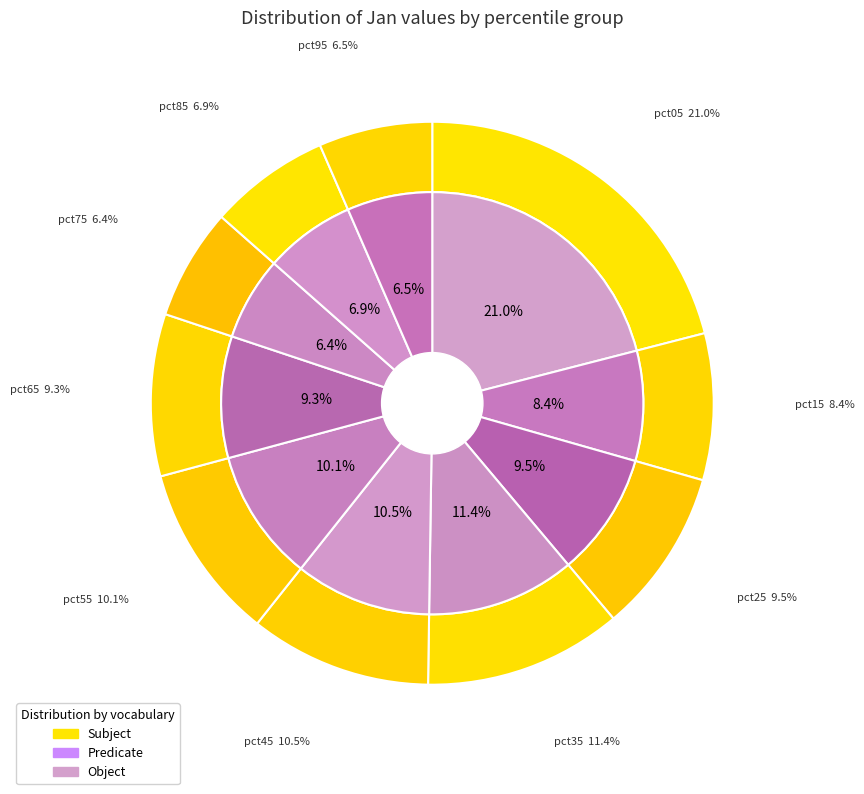

To the nearest percent, what is the difference between the pct85 and pct25 slice percentages?

3%